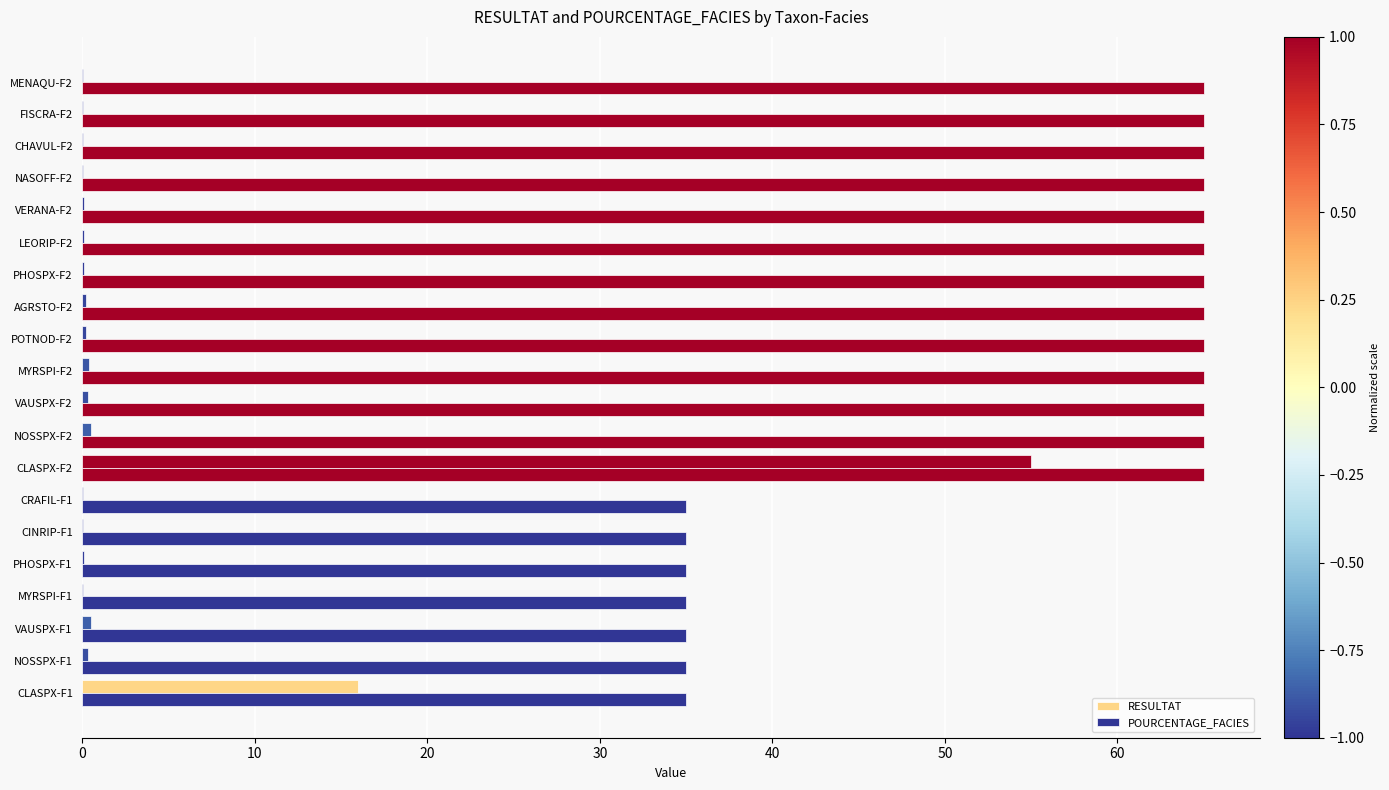

How many distinct data groups are displayed?

2